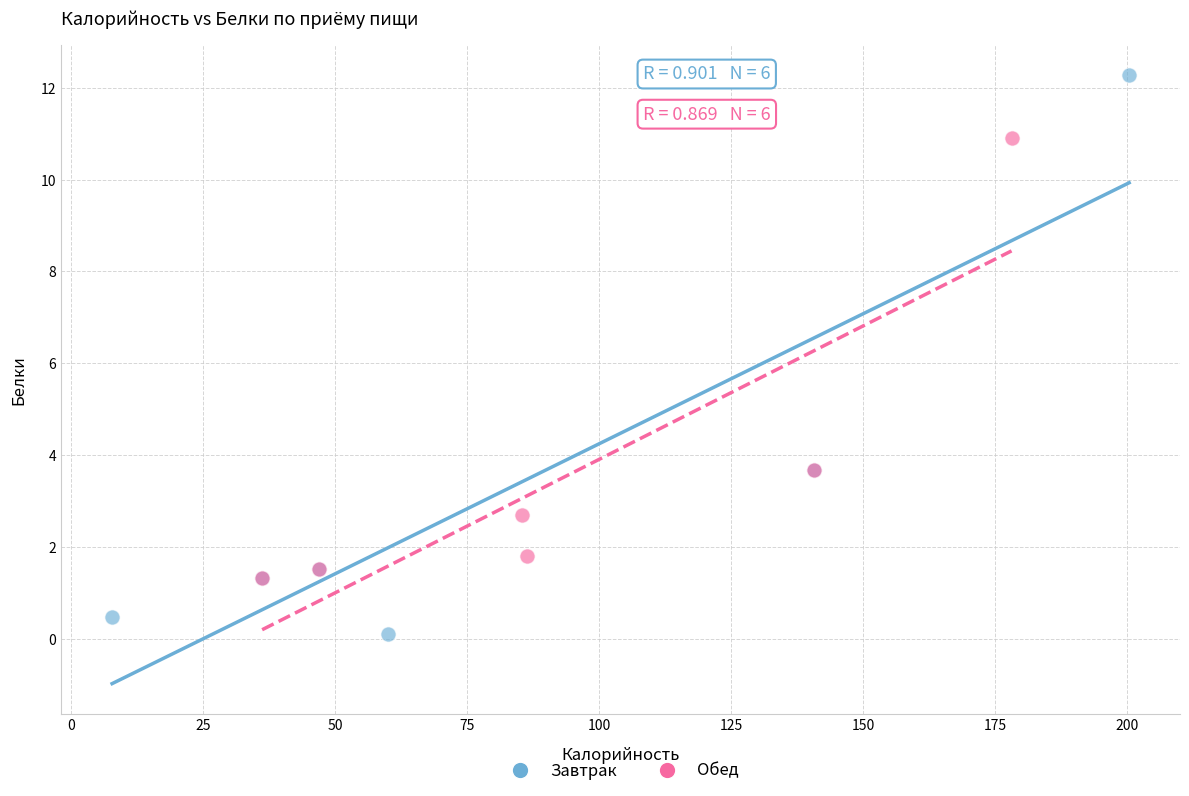

Which series has the largest Y range (max minus min)?

Завтрак